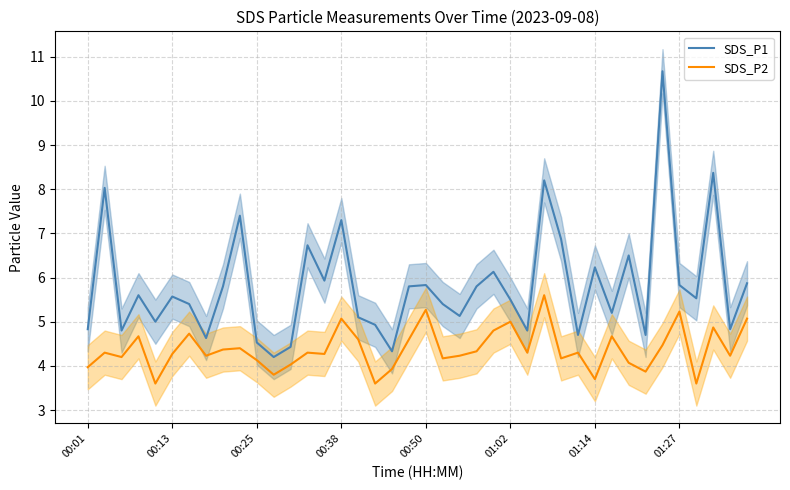

True or false: SDS_P2 and SDS_P1 cross at least once.

False